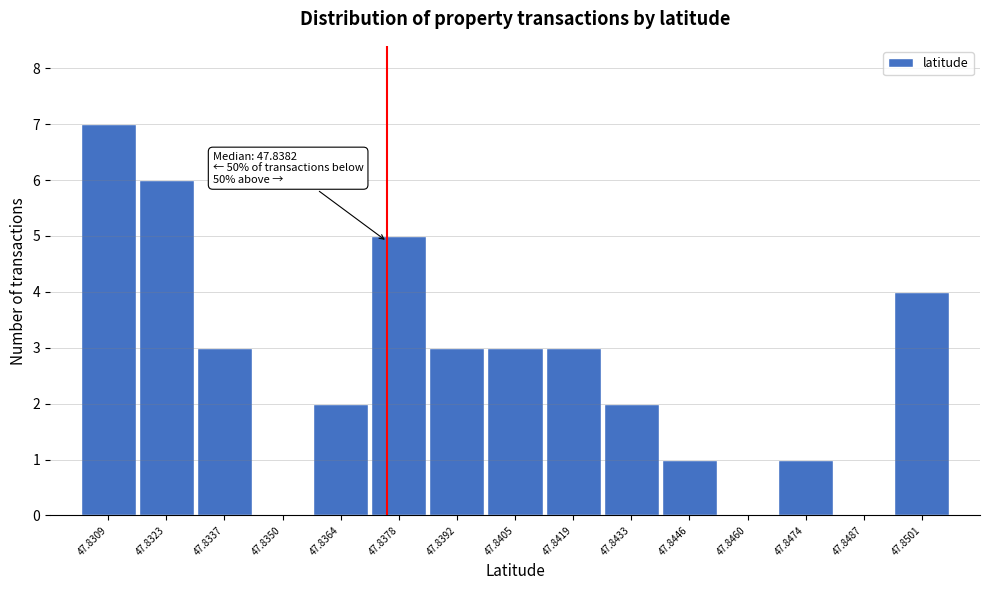

Reading right to left, list all the values displayed in this chart.

47.8501=4	47.8487=0	47.8474=1	47.8460=0	47.8446=1	47.8433=2	47.8419=3	47.8405=3	47.8392=3	47.8378=5	47.8364=2	47.8350=0	47.8337=3	47.8323=6	47.8309=7